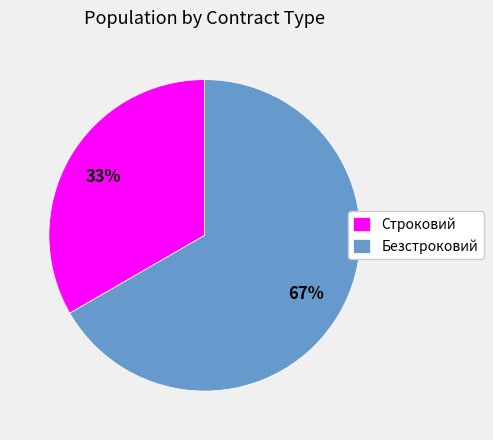

Which category has the smallest portion of the pie?

Строковий